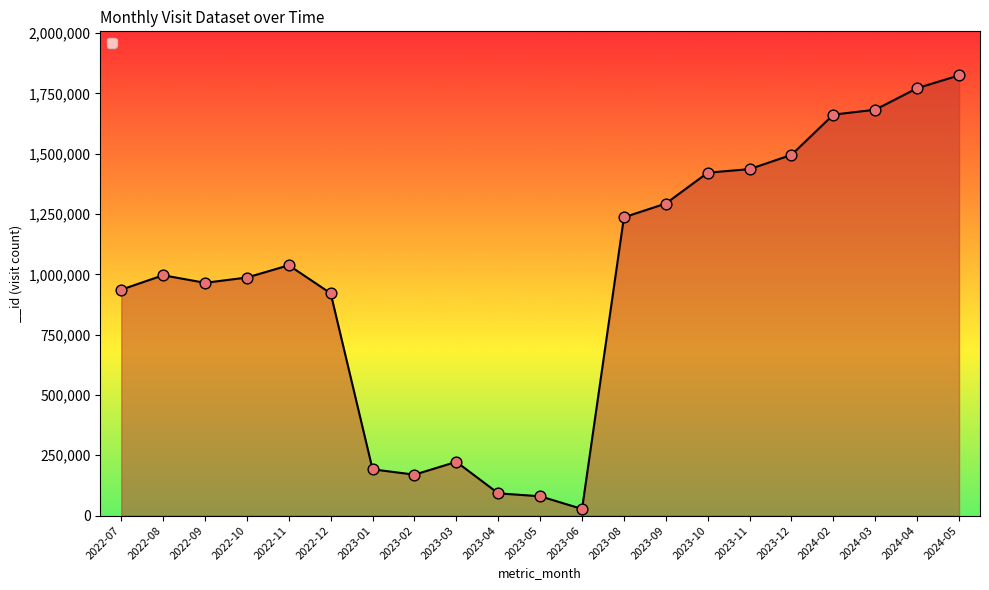

What is the ratio of the value at 2023-01 to the value at 2023-03?

0.9